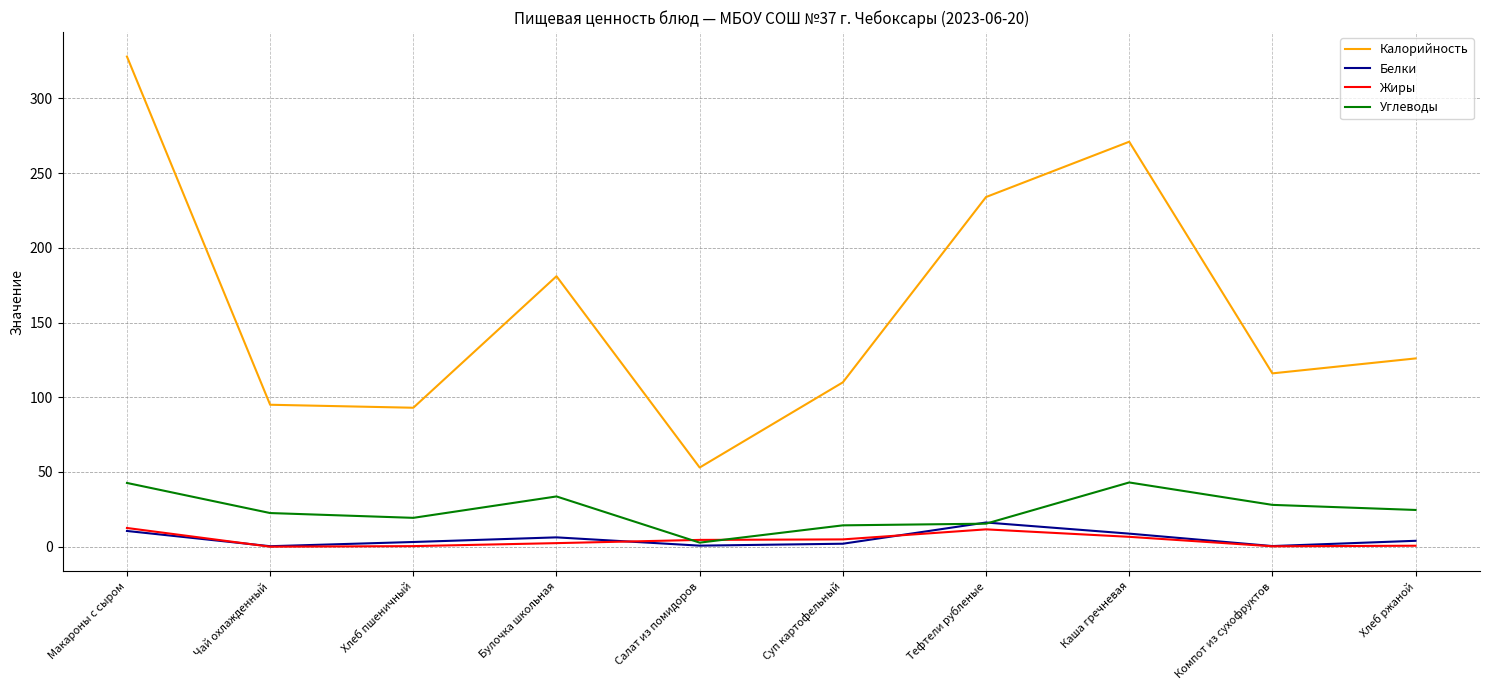

After their last crossing, which series has the higher values: Углеводы or Белки?

Углеводы